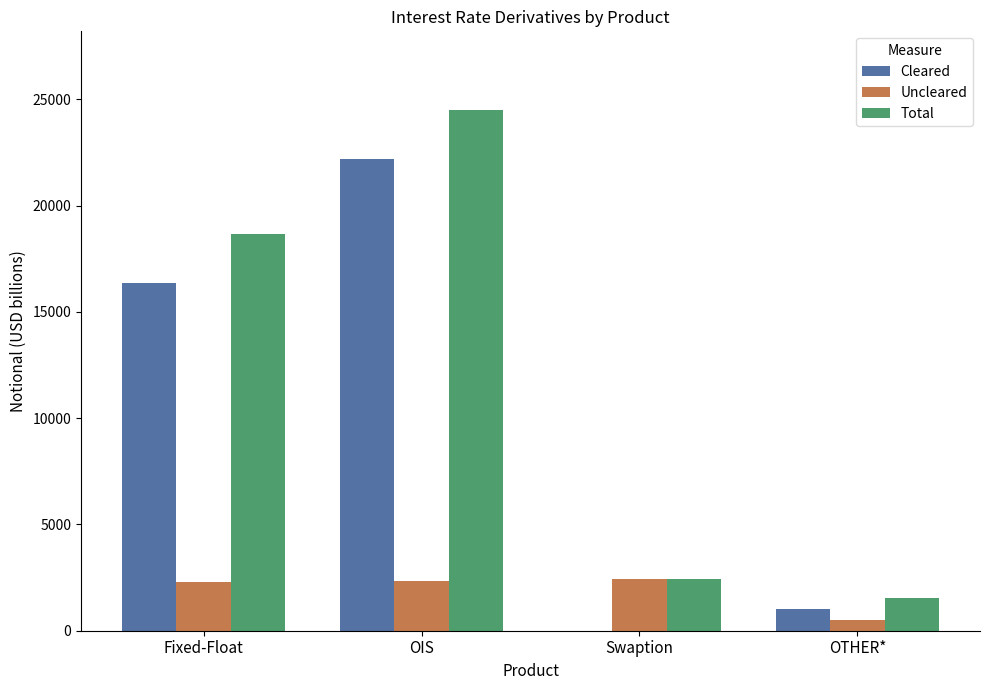

What is the highest value of the Cleared series?

22179